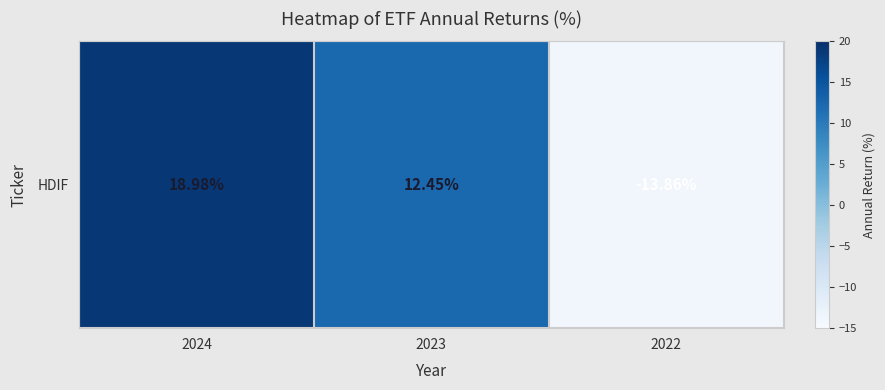

Rank the categories by value from lowest to highest.

2022, 2023, 2024